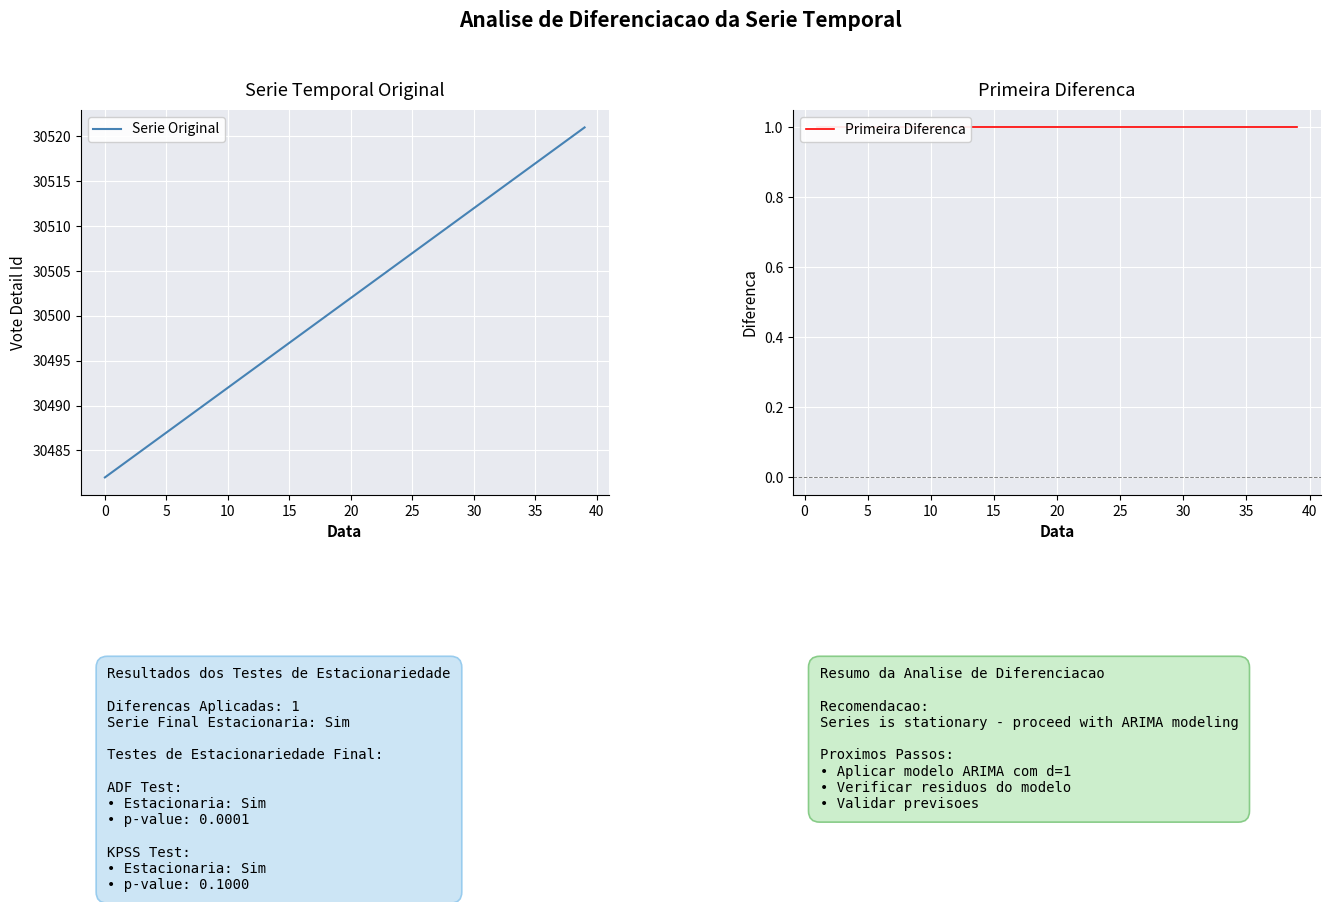

What is the label of the 20th point from the left?

19